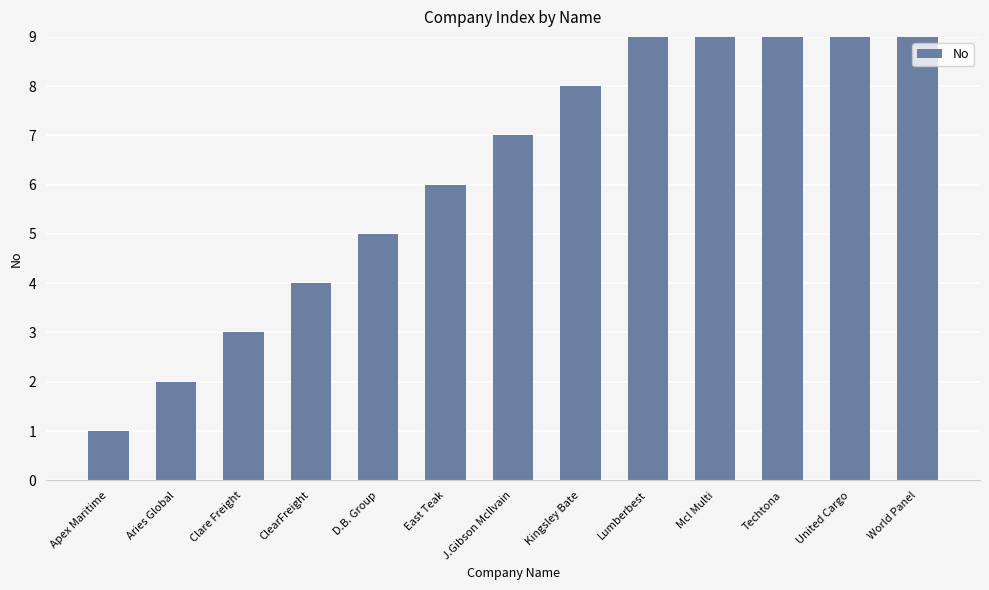

Reading right to left, what are all the values shown in this chart?

13	12	11	10	9	8	7	6	5	4	3	2	1